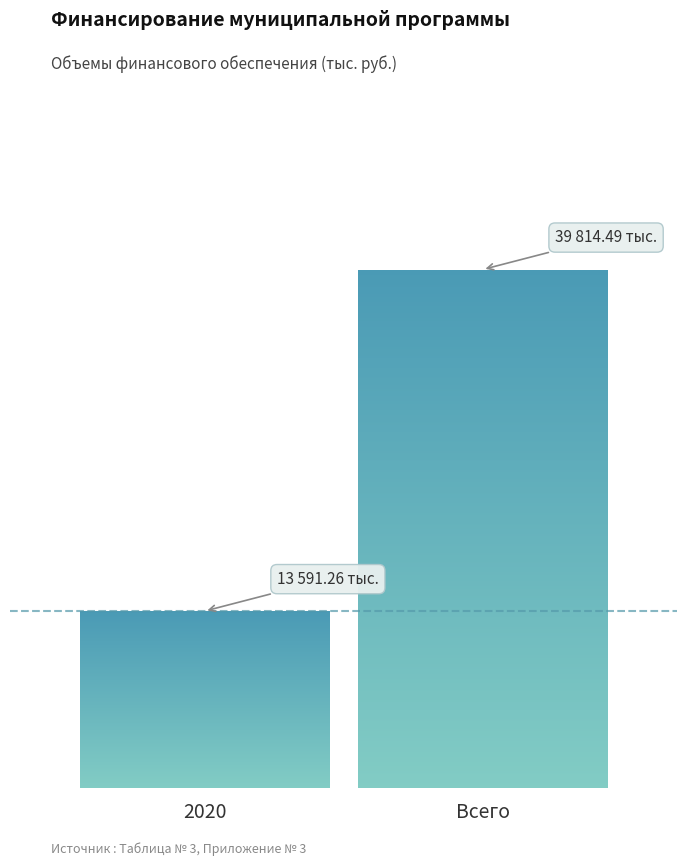

Reading right to left, transcribe all the data shown in this chart.

39814.5	13591.3